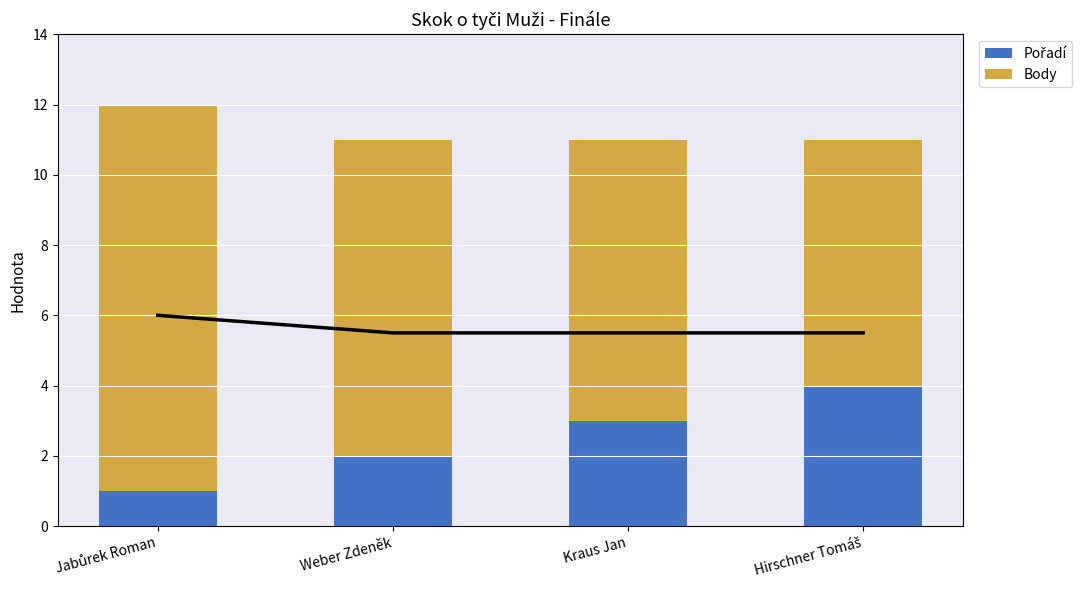

What is the sum of the Pořadí values at Hirschner Tomáš and Jabůrek Roman?

5.0